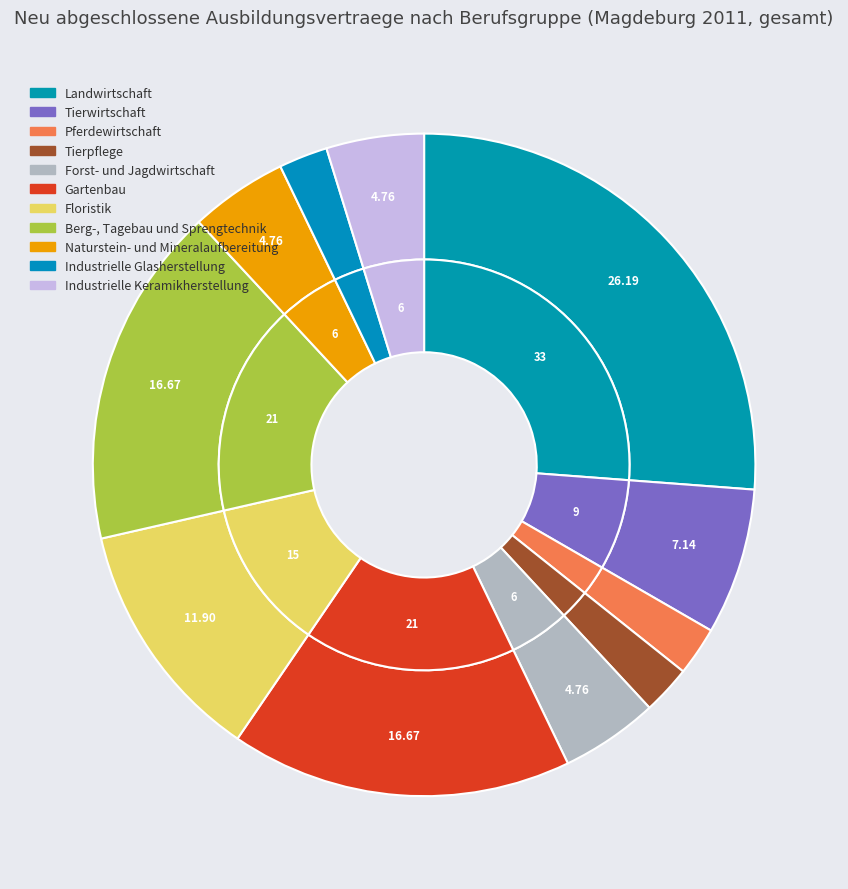

To the nearest percent, what percentage of the pie is Naturstein- und Mineralaufbereitung?

5%